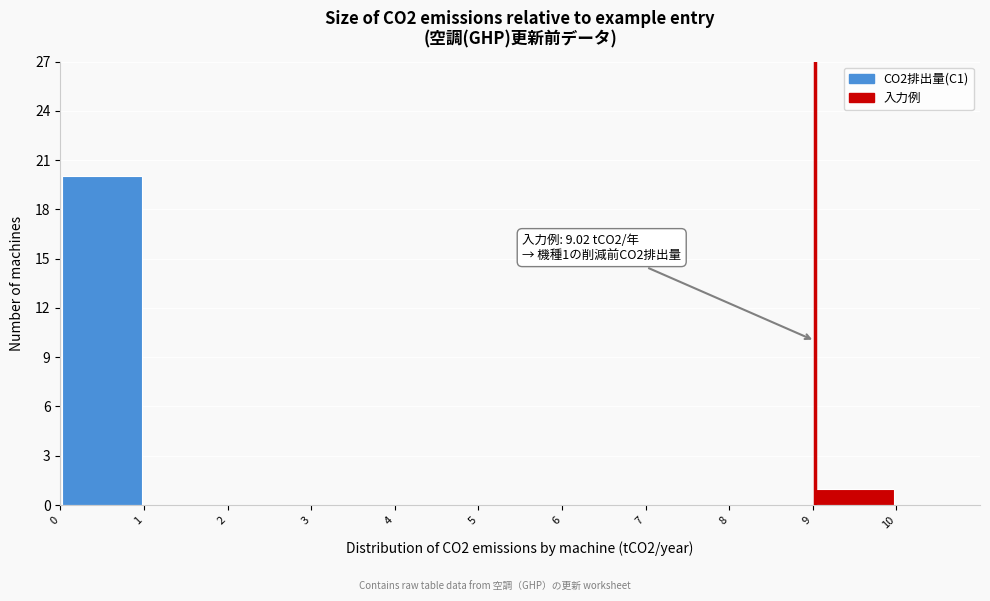

Over which range of the x-axis is the bar tallest?

0 to 1